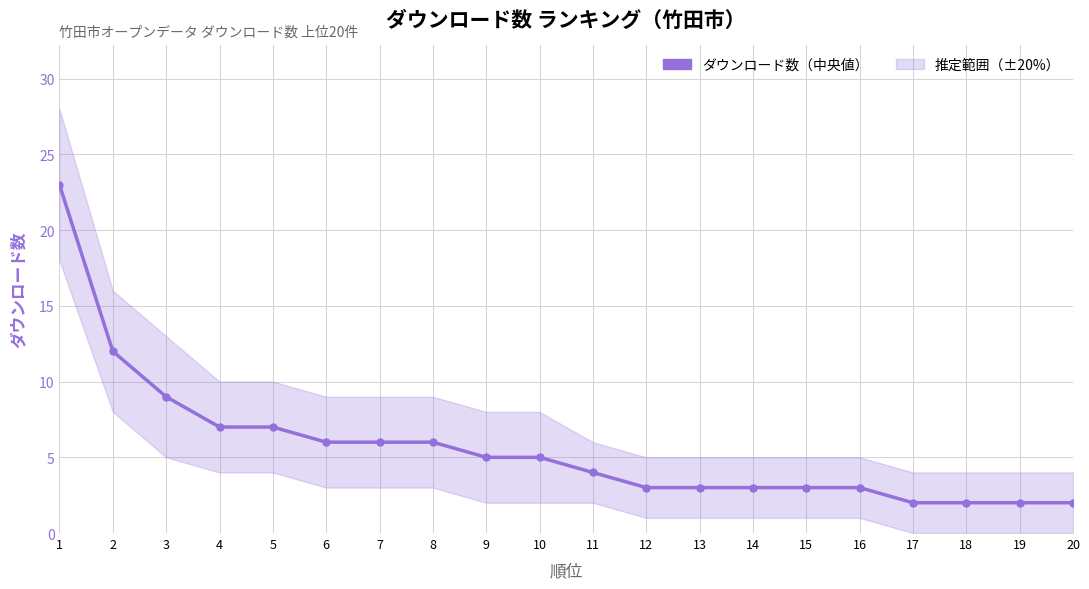

Between 3 and 10, which is larger?

3